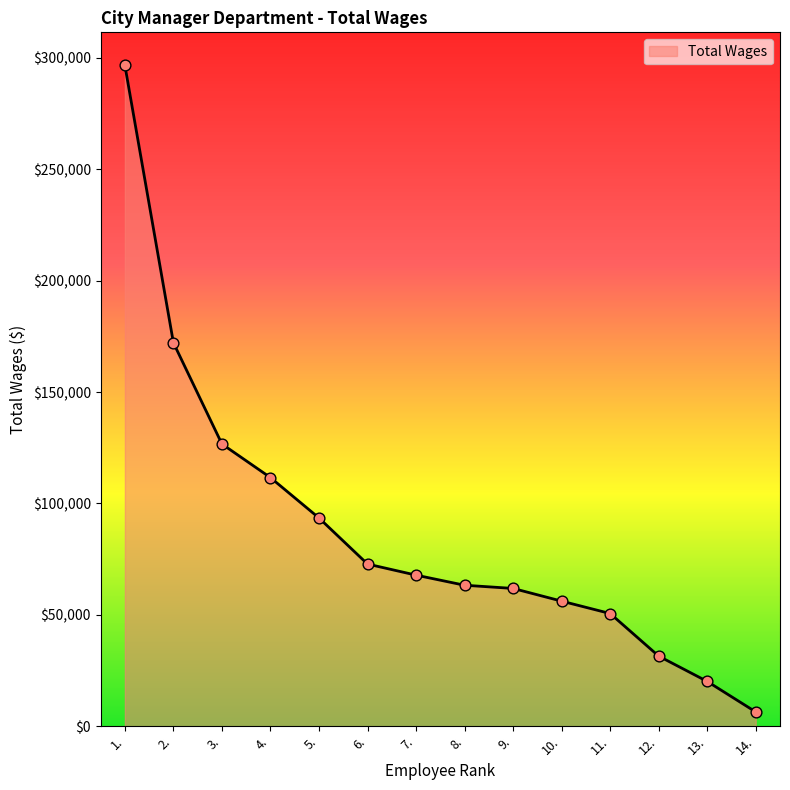

Which has a higher value, 6. or 4.?

4.